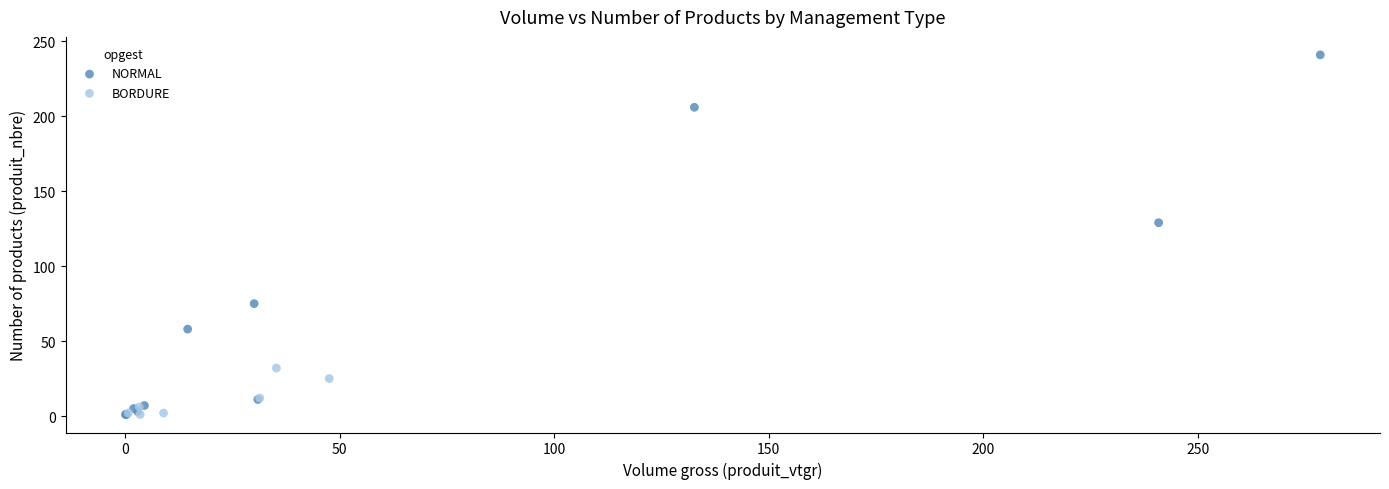

Which series has the largest Y range (max minus min)?

NORMAL